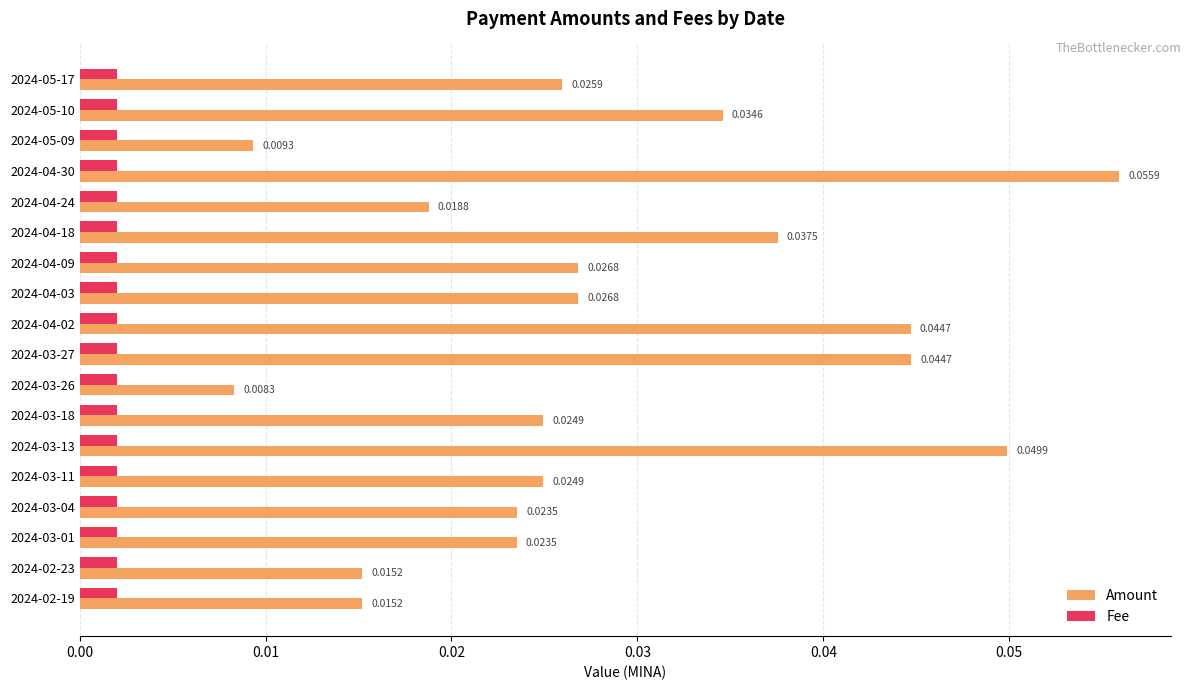

Rank the series by their average value, from highest to lowest.

Amount, Fee